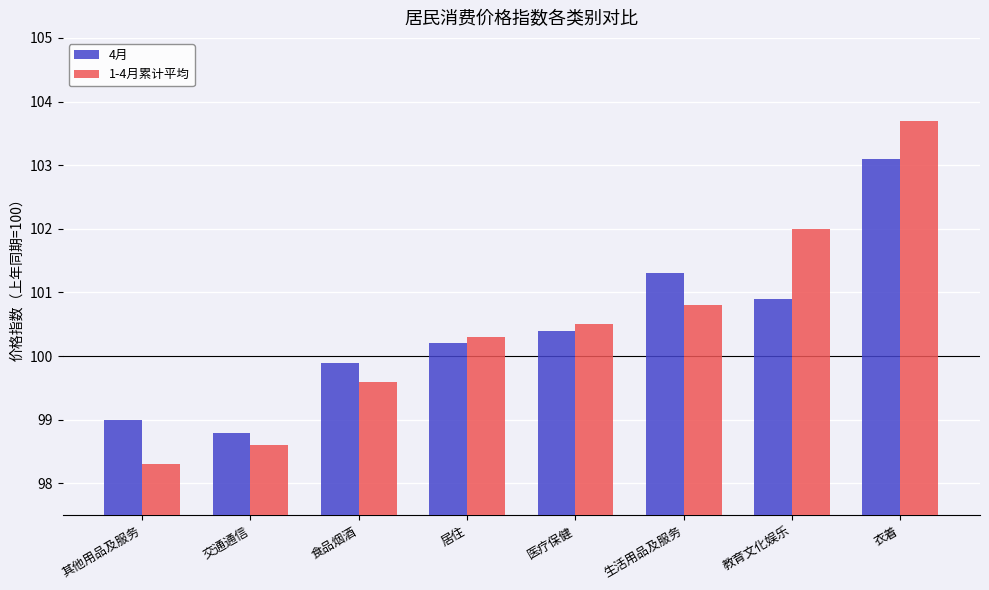

Which label corresponds to the smallest value in the chart?

其他用品及服务